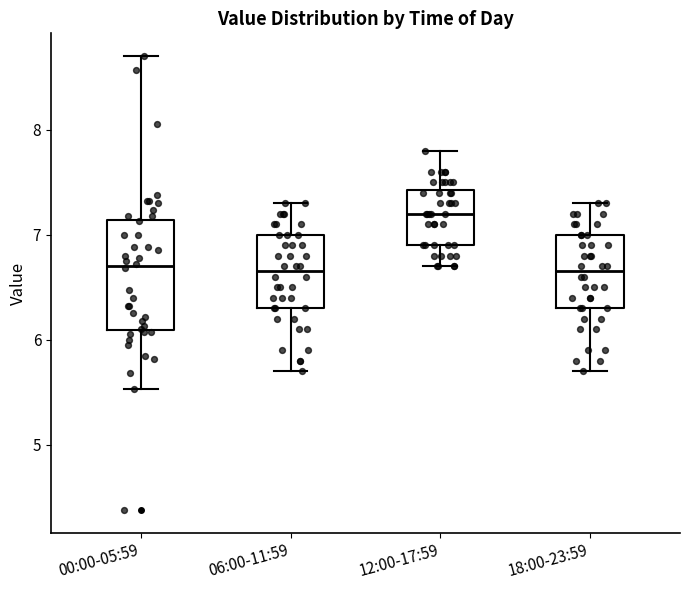

Reading left to right, transcribe this box plot: for each box, give where its median line is, the range the box spans, and where its two whiskers end, as read against the y-axis. The values are not printed on the chart, so give them approximately, as read against the axis.

00:00-05:59: median 6.7, box 6.1 to 7.1, whiskers 5.5 to 8.7
06:00-11:59: median 6.7, box 6.3 to 7.0, whiskers 5.7 to 7.3
12:00-17:59: median 7.2, box 6.9 to 7.4, whiskers 6.7 to 7.8
18:00-23:59: median 6.7, box 6.3 to 7.0, whiskers 5.7 to 7.3